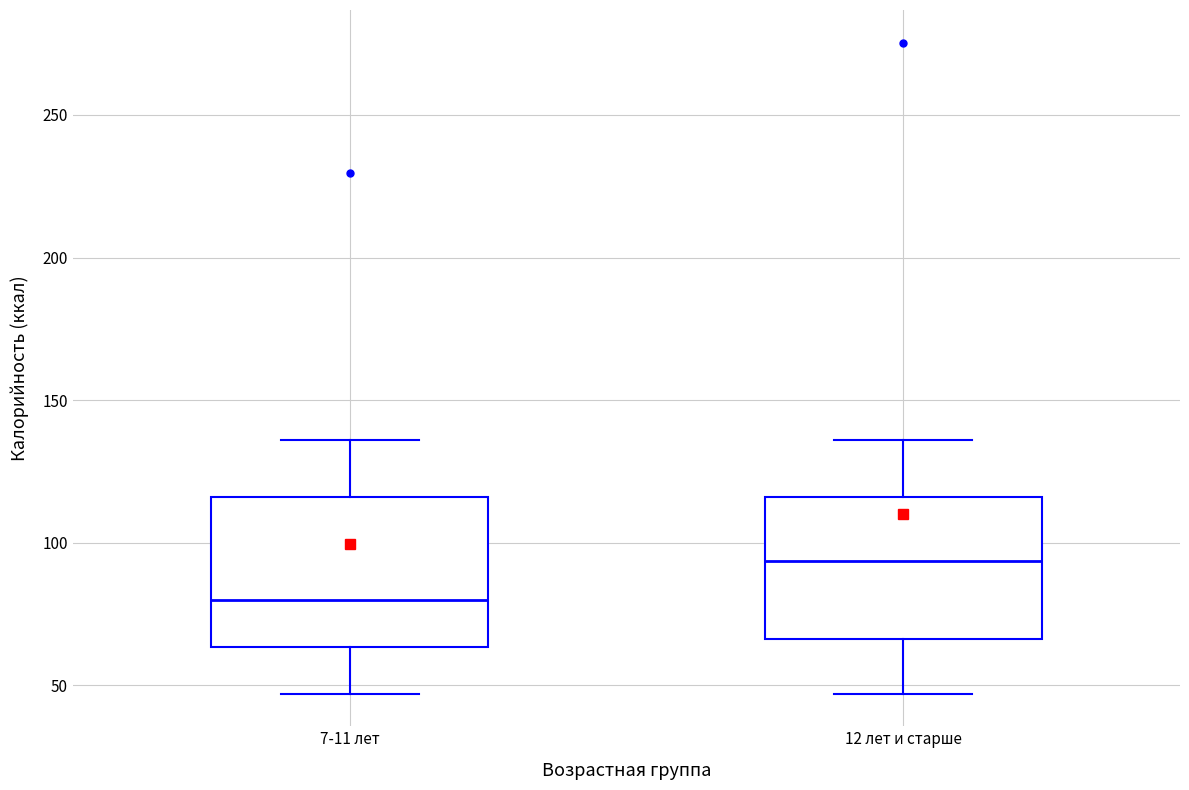

Reading left to right, read every box against the y-axis: the position of its median line, the range the box covers, and the ends of its whiskers. The values are not printed on the chart, so give them approximately, as read against the axis.

7-11 лет: median 80, box 65 to 115, whiskers 45 to 135
12 лет и старше: median 95, box 65 to 115, whiskers 45 to 135